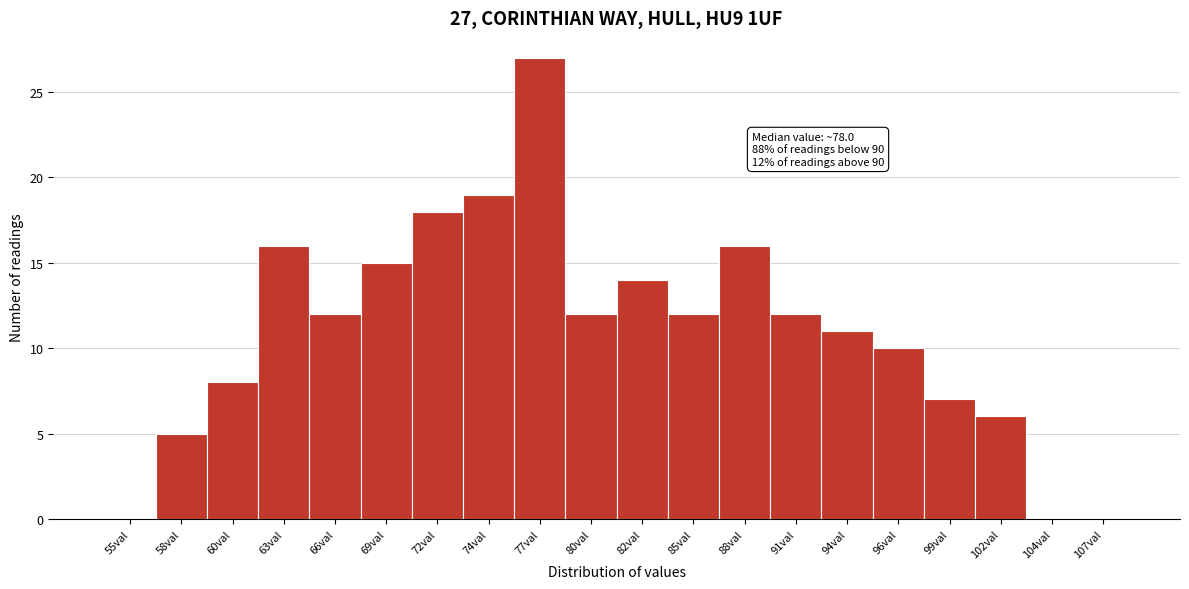

Reading right to left, transcribe all the data shown in this chart.

107val=0	104val=0	102val=6	99val=7	96val=10	94val=11	91val=12	88val=16	85val=12	82val=14	80val=12	77val=27	74val=19	72val=18	69val=15	66val=12	63val=16	60val=8	58val=5	55val=0